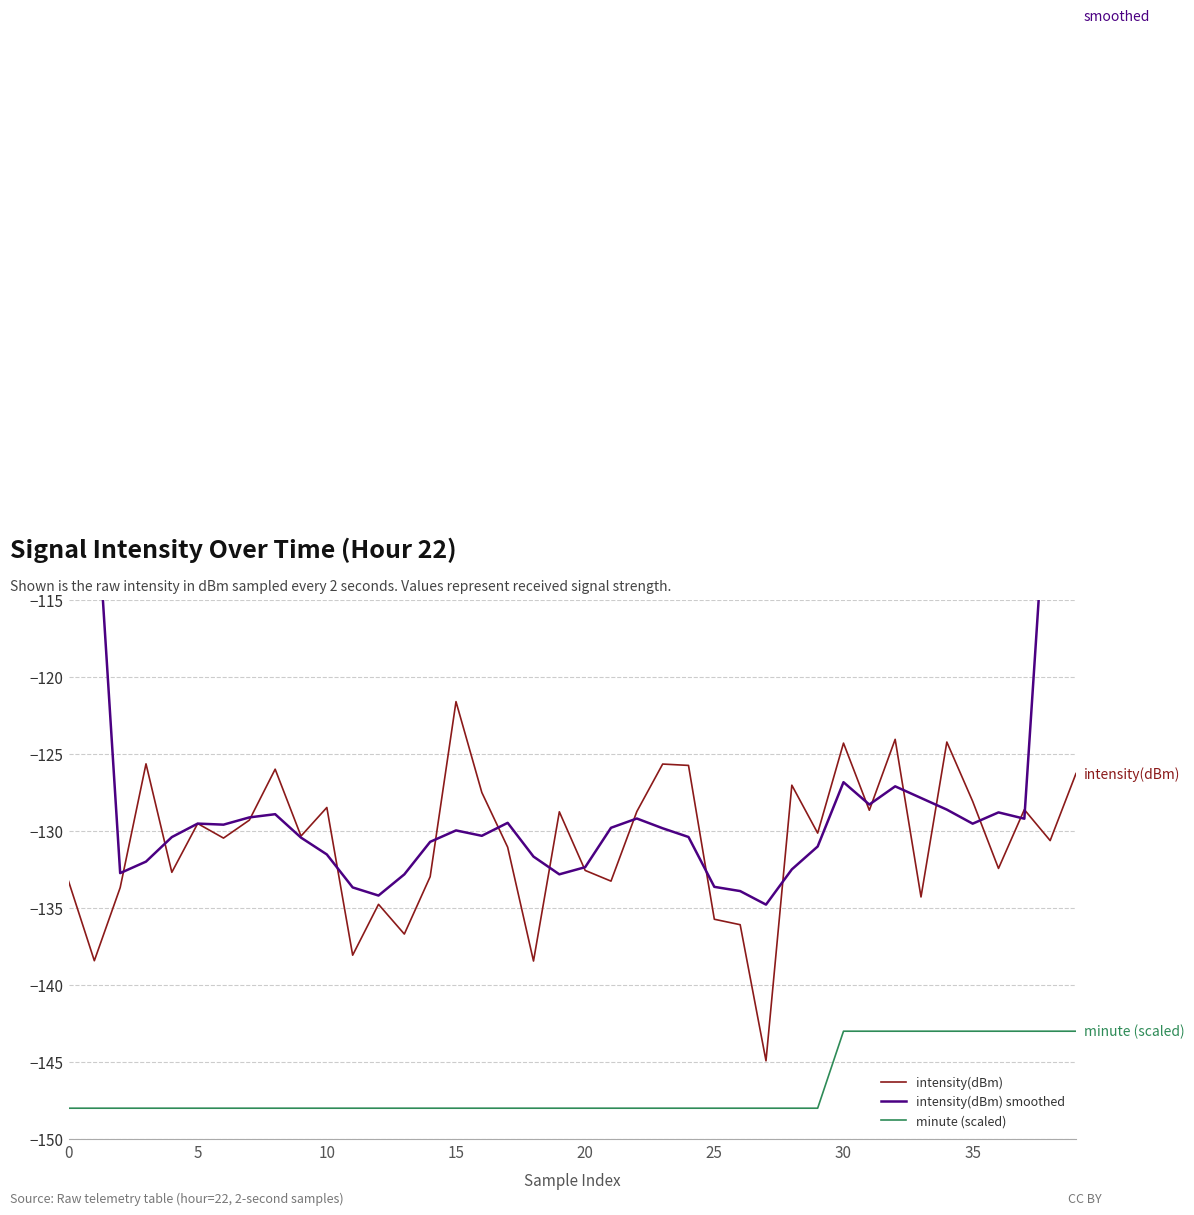

At how many categories does at least one series exceed -143?

40